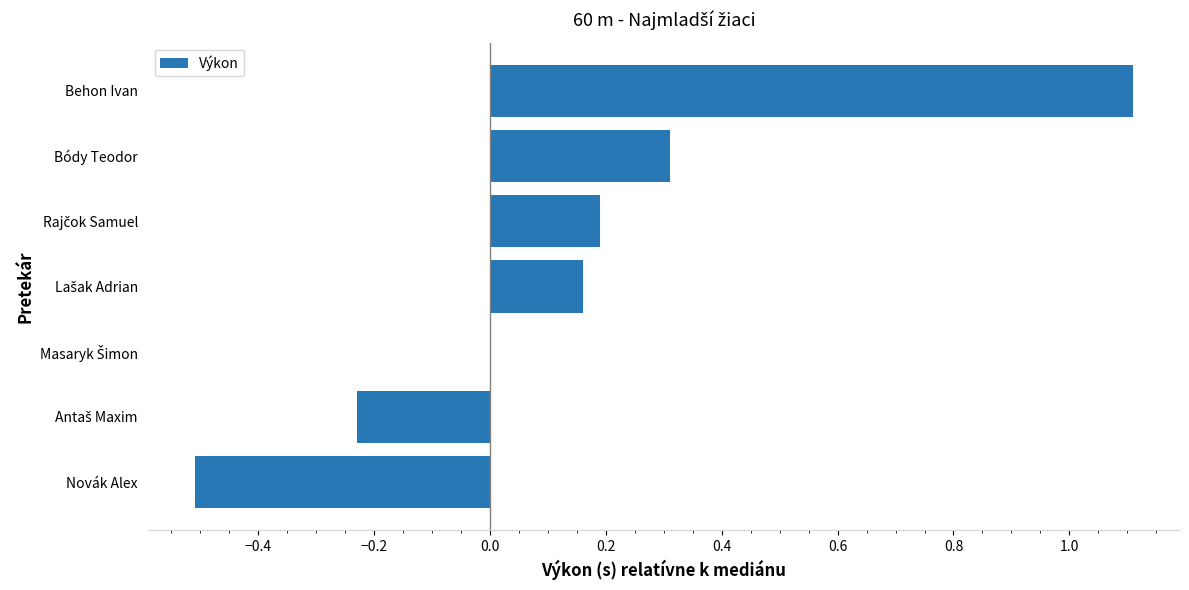

What is the sum of all values?

1.0